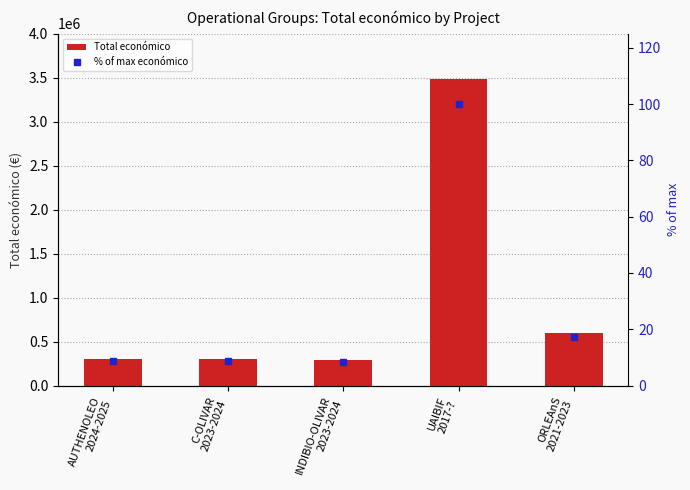

What is the label of the 2nd bar from the left?

C-OLIVAR
2023-2024